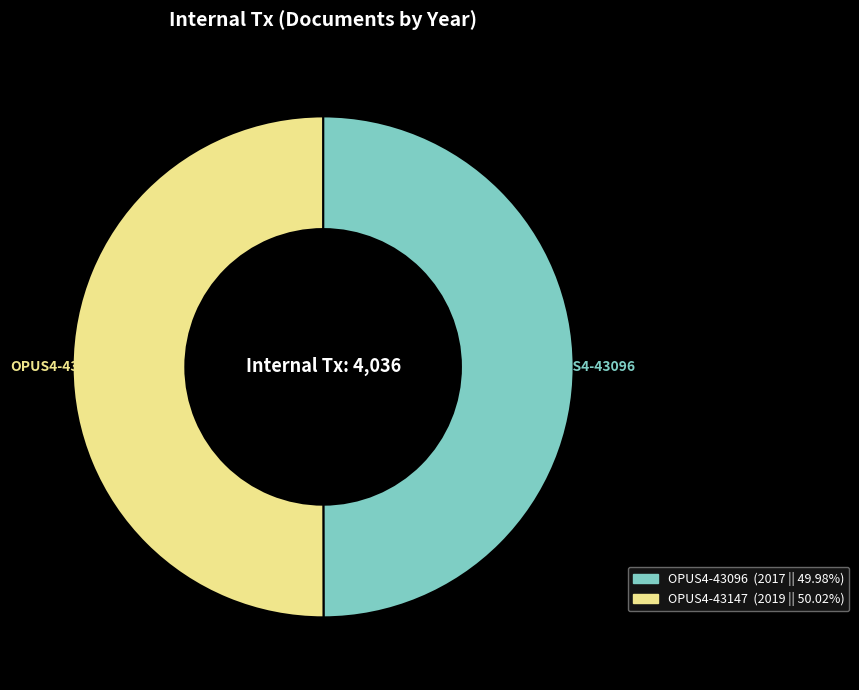

Count the number of slices in the pie.

2